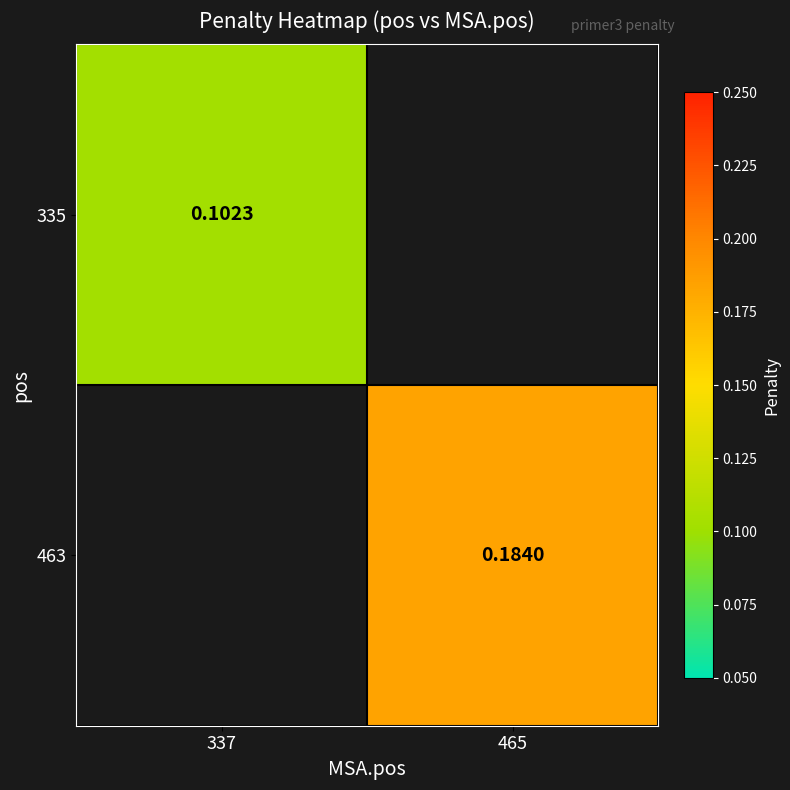

Where does the 463 series first go above 0?

465